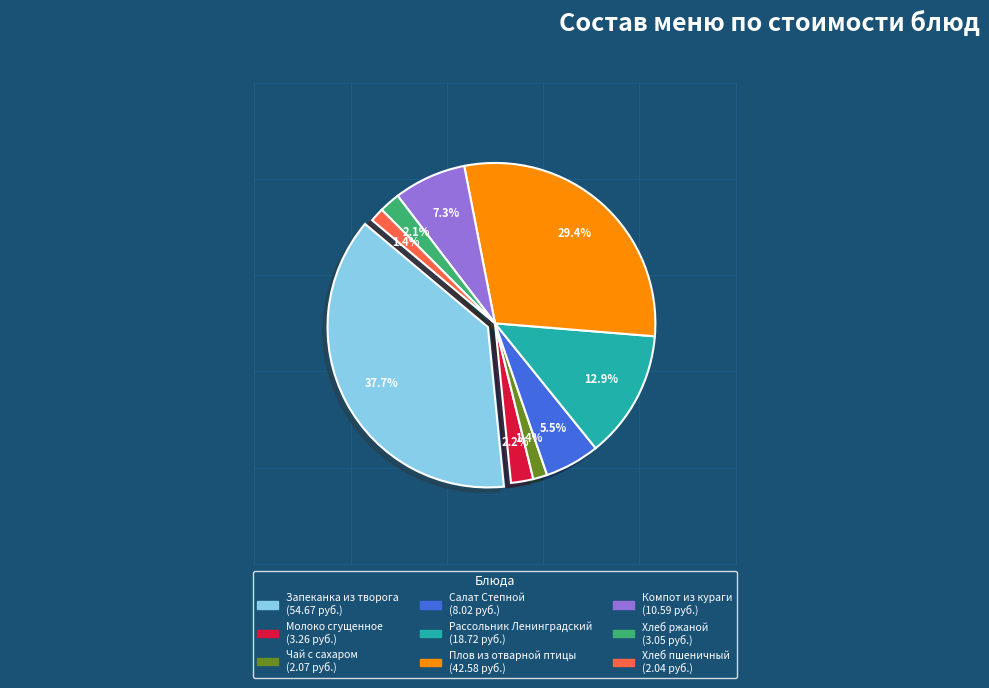

To the nearest percent, what percentage of the pie is Чай с сахаром?

1%